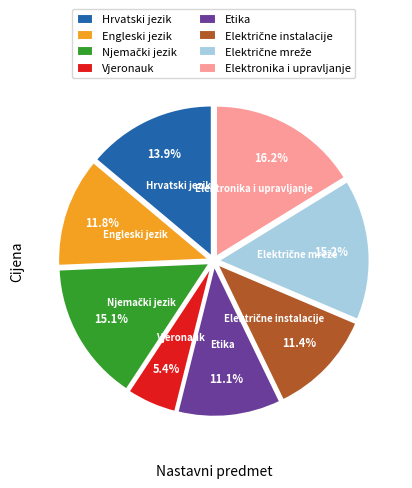

Which category has the biggest portion of the pie?

Elektronika i upravljanje